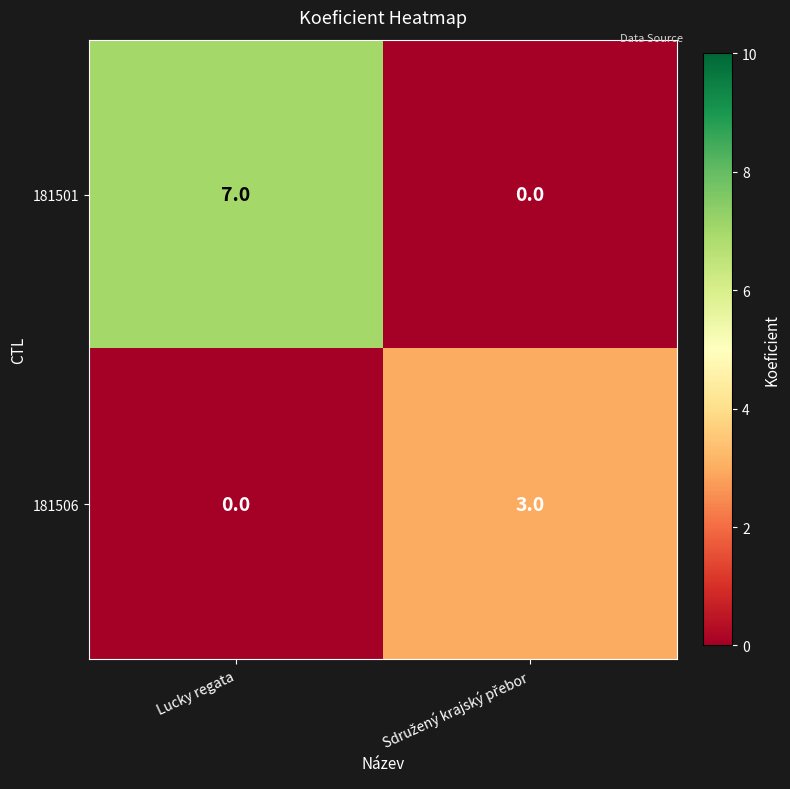

The 181501 series shows 11 at Lucky regata. True or false?

False